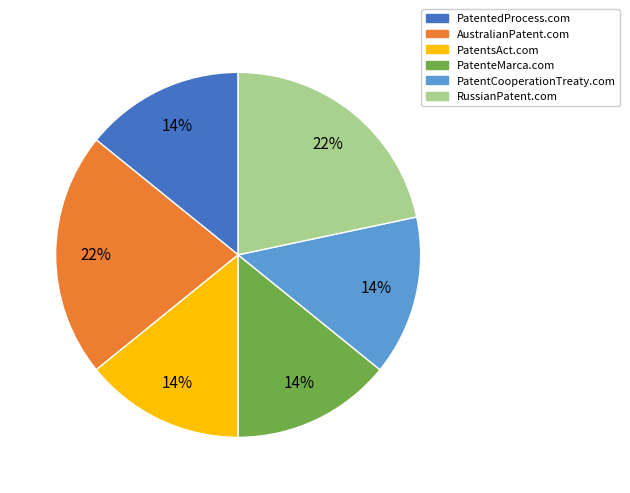

Count the number of slices in the pie.

6